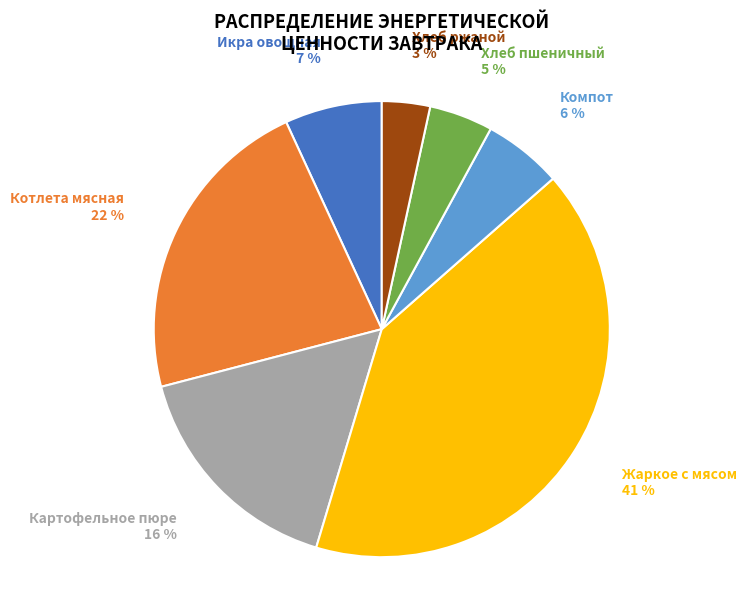

Is there a majority slice in this chart?

No